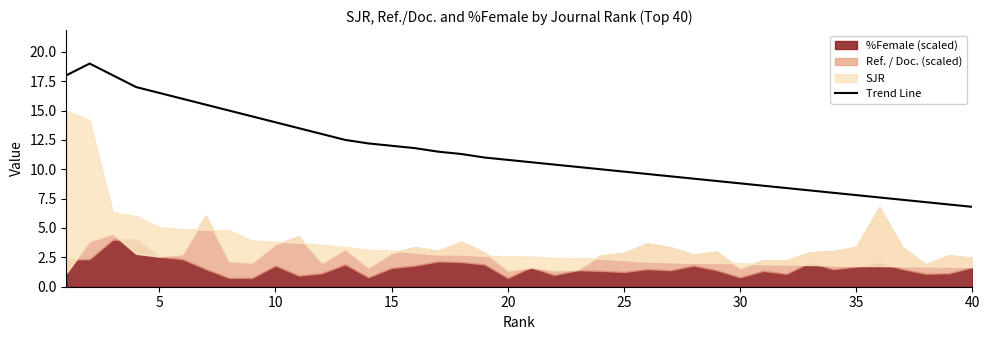

Is it true that Trend Line equals 6.3 at 10?

False